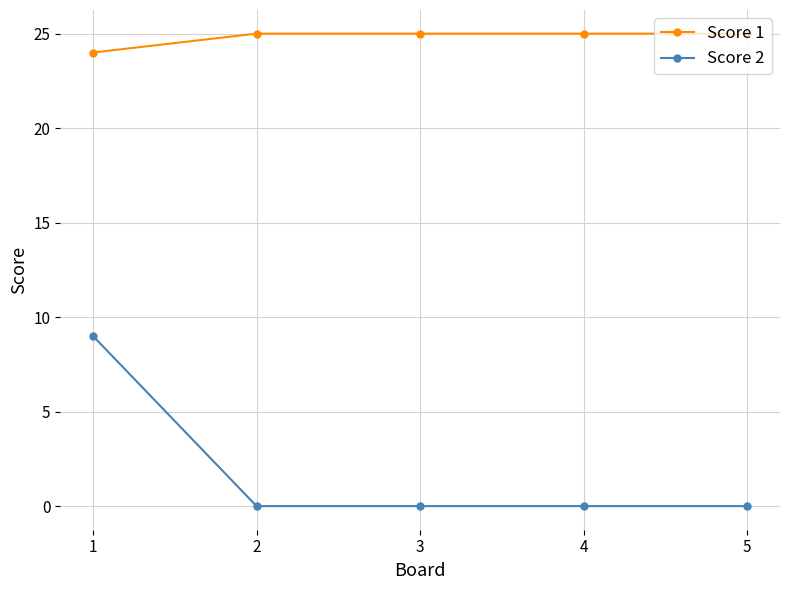

Which series has the largest total across all categories?

Score 1